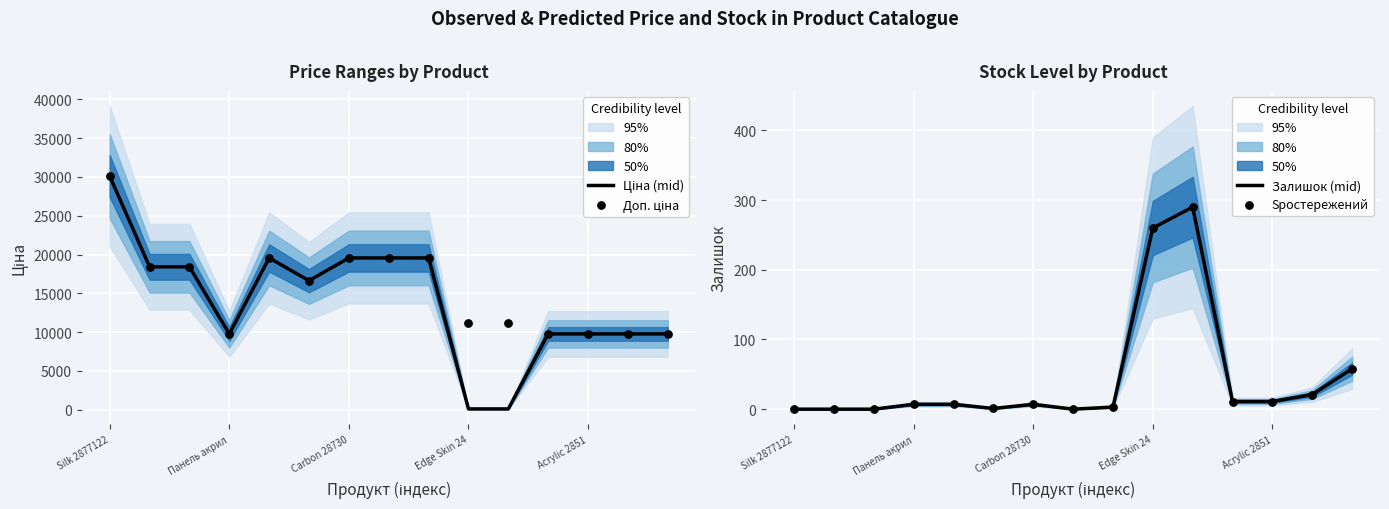

At how many categories does at least one series exceed 8681?

15